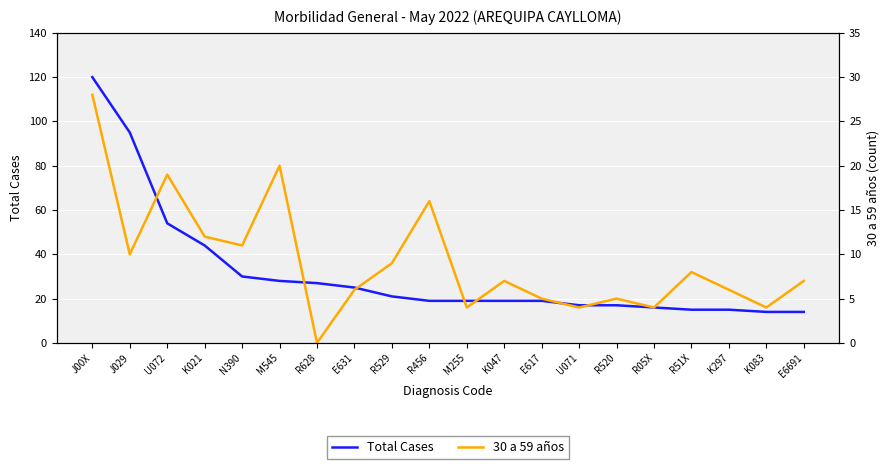

What is the total value across all series at K297?

21